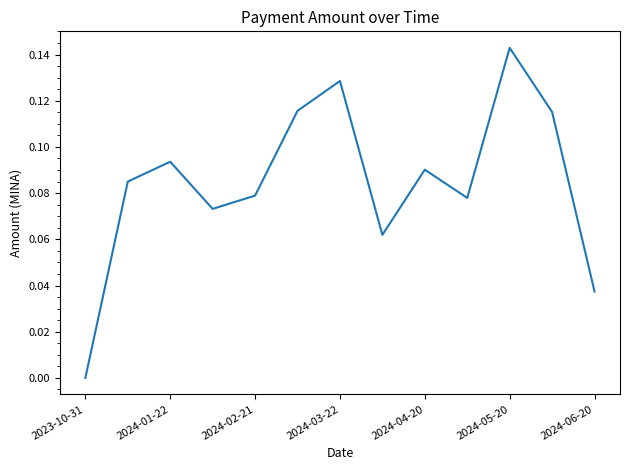

How many lines are shown in the chart?

1